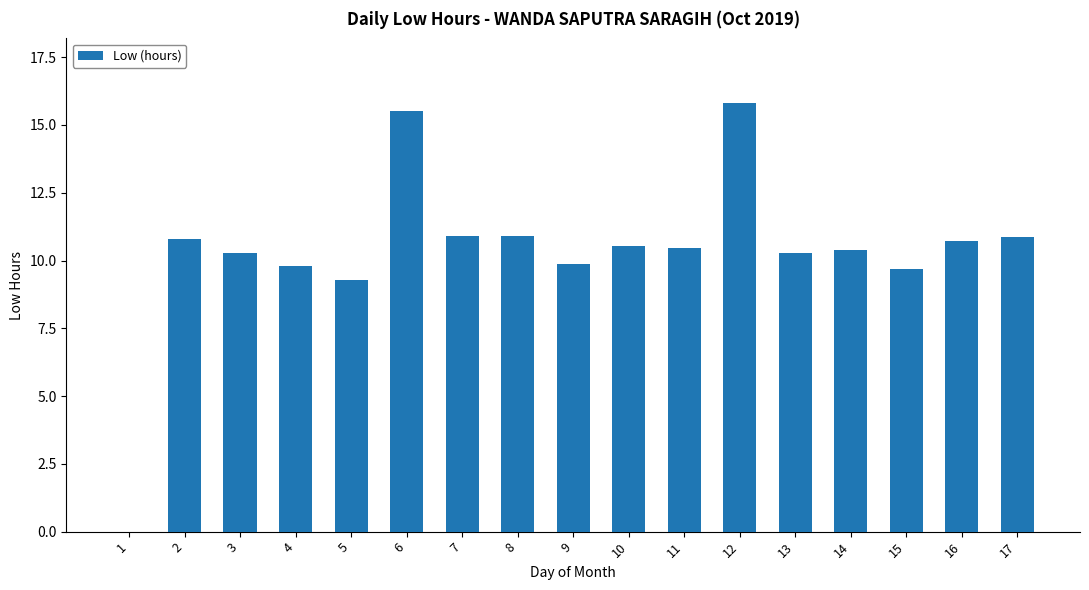

What is the maximum value shown in the chart?

15.8